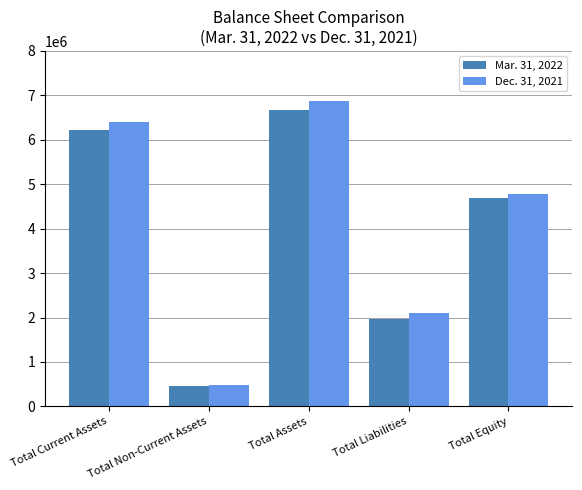

Rank the series by their average value, from lowest to highest.

Mar. 31, 2022, Dec. 31, 2021